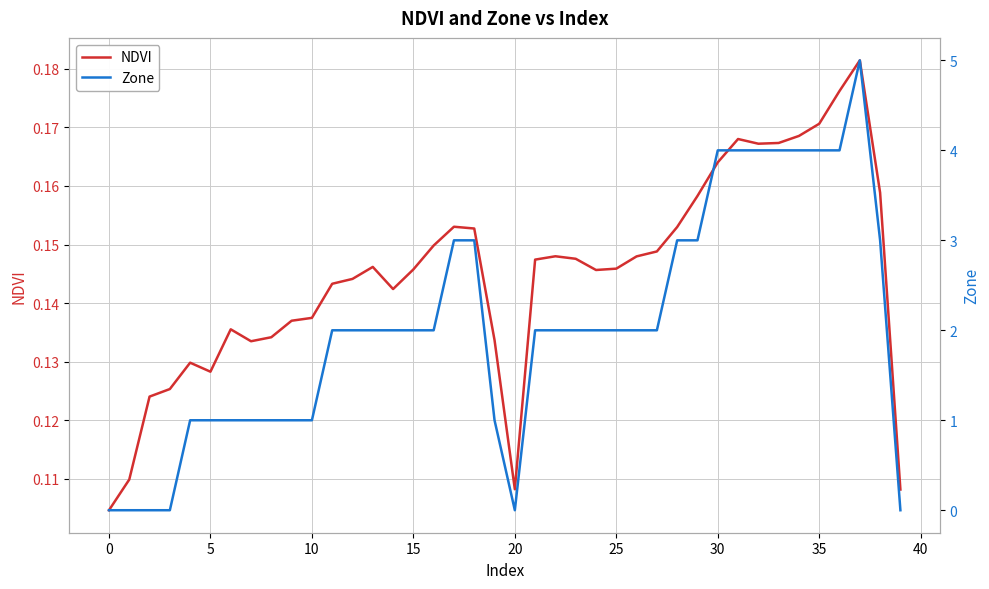

Rank the series by their maximum value, from lowest to highest.

NDVI, Zone